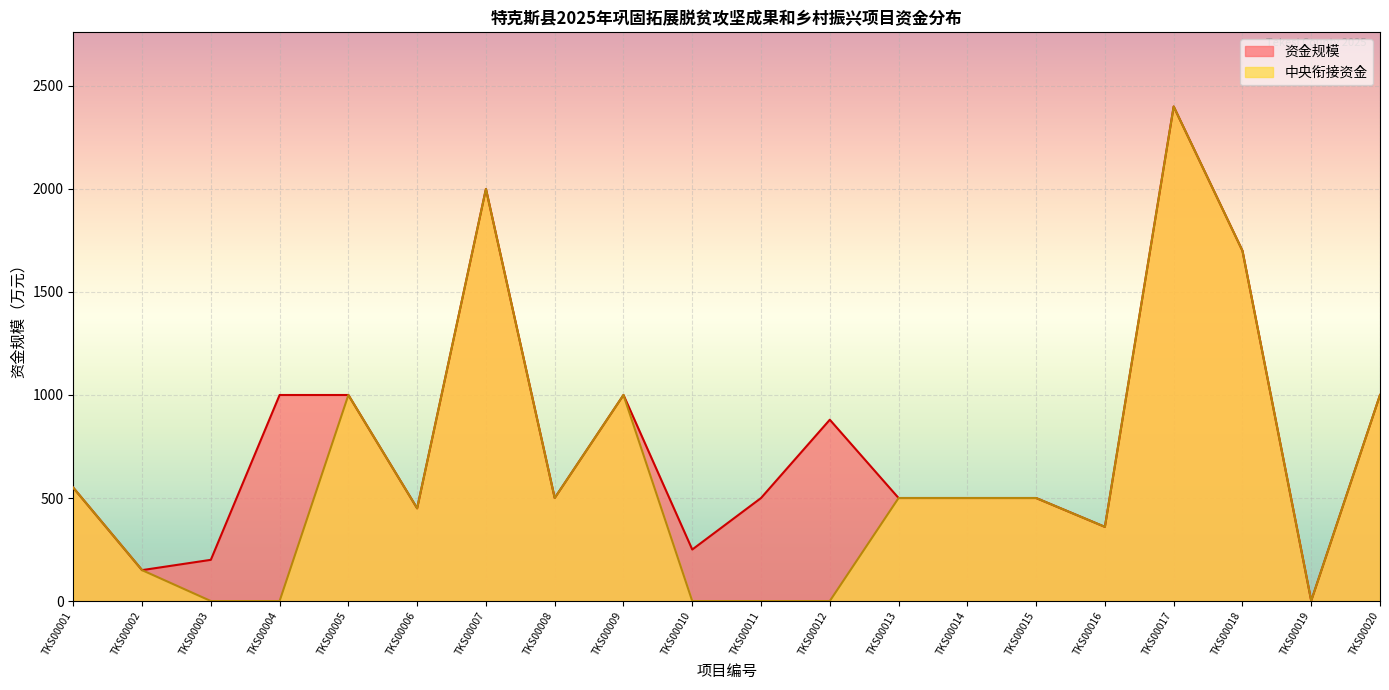

True or false: 中央衔接资金 has more than 1 points higher than both neighbors.

True